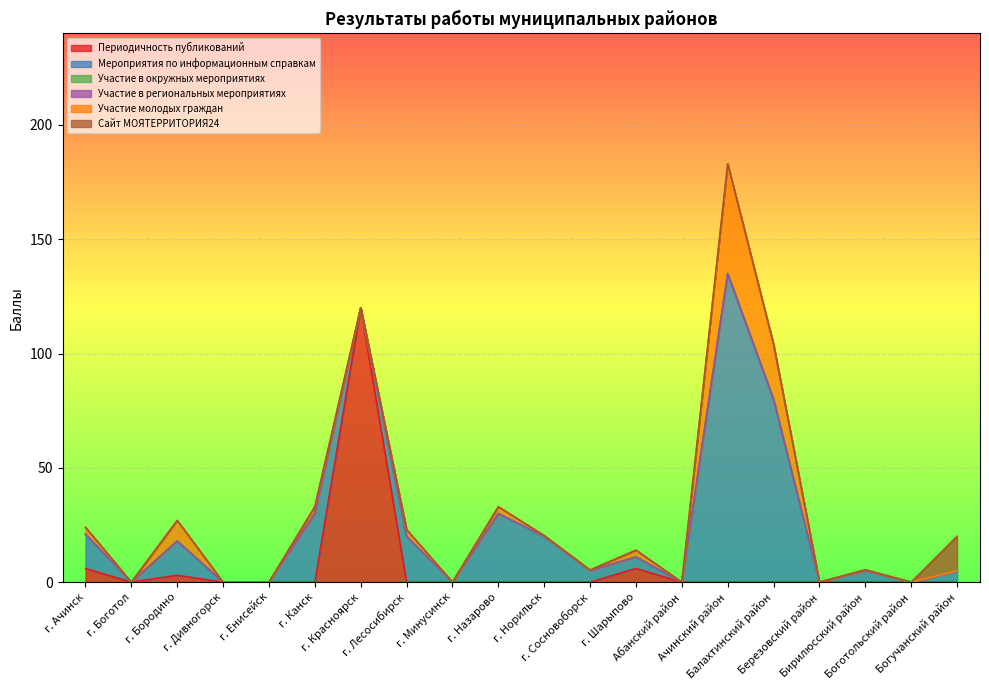

The value of Участие в региональных мероприятиях at г. Сосновоборск is 0.0. True or false?

True